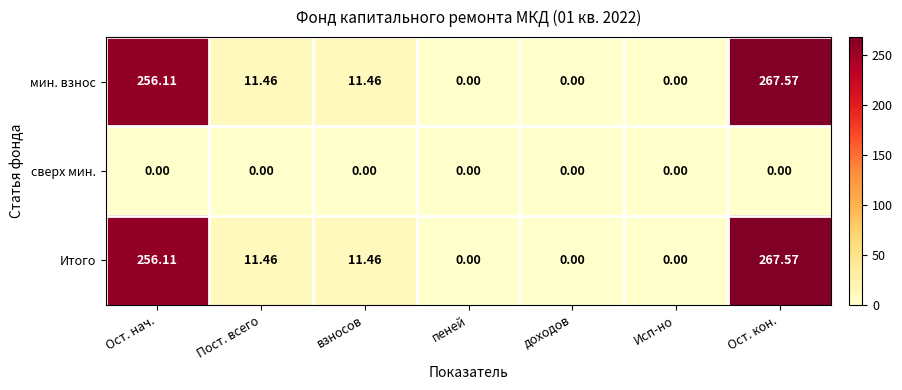

Is the value of мин. взнос at Ост. нач. greater than the value of Итого at пеней?

Yes